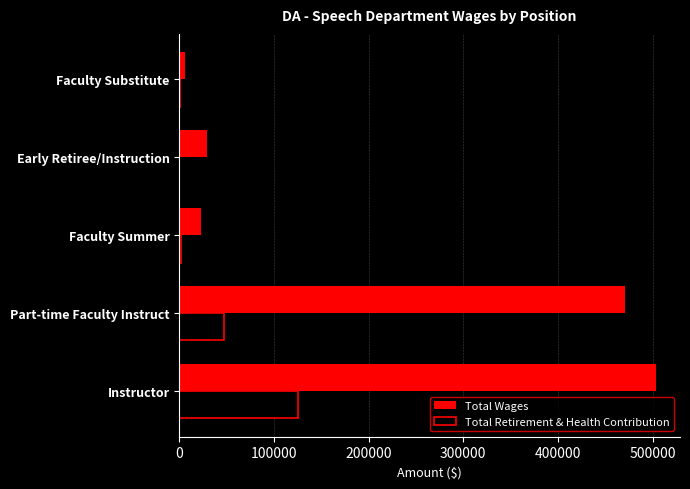

The Total Wages series shows 471163 at Part-time Faculty Instruct. True or false?

True